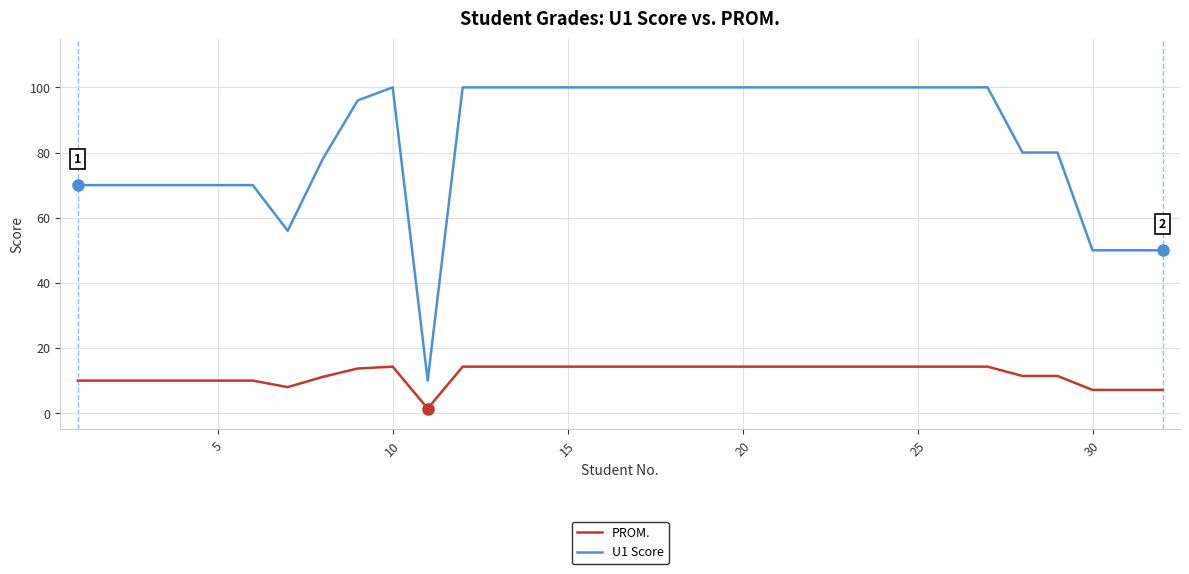

Which series has the largest total across all categories?

U1 Score